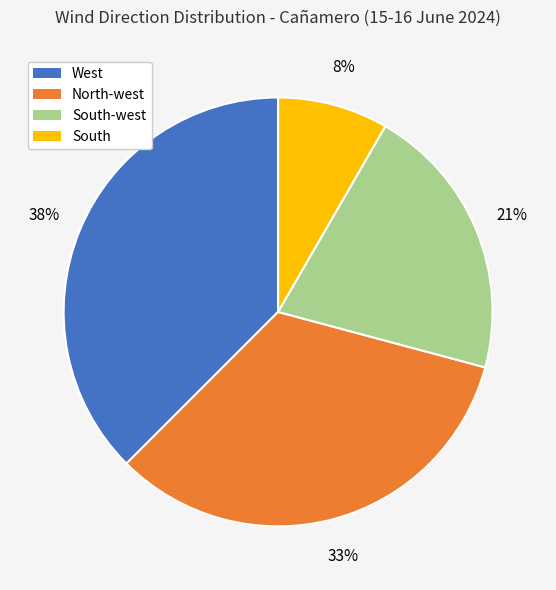

Is there a majority slice in this chart?

No